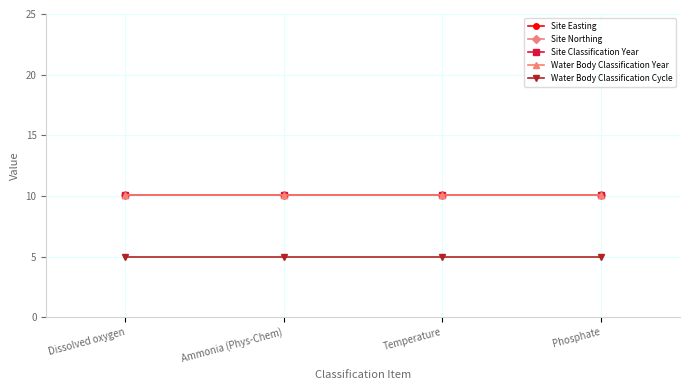

Which series has the widest spread of values?

Site Easting